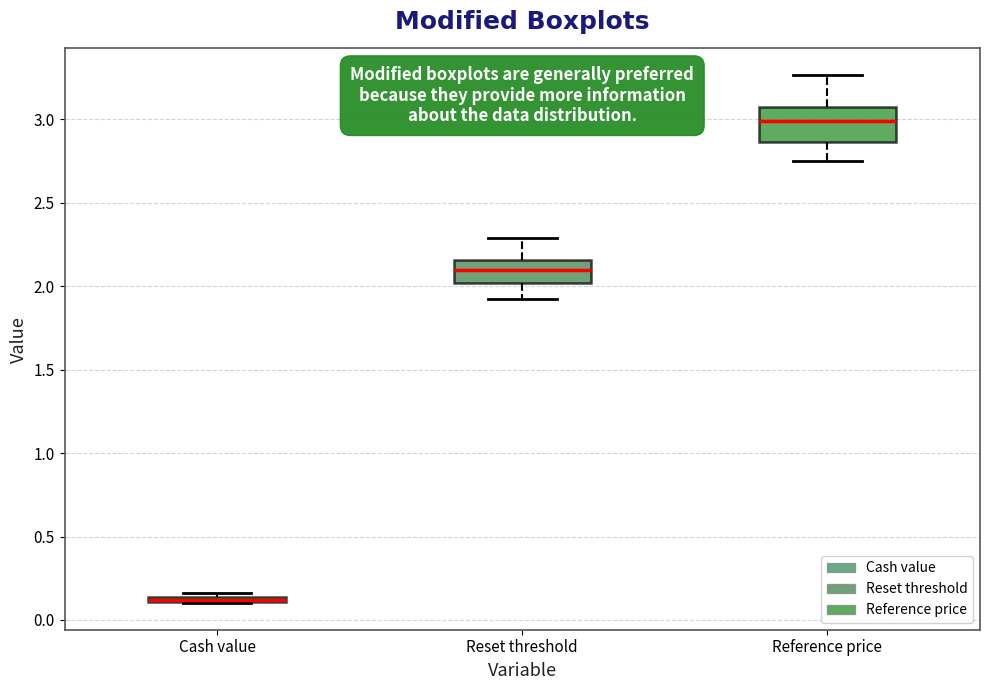

Where is the lower edge of the box for Reference price on the y-axis? The values are not printed on the chart, so give them approximately, as read against the axis.

2.85